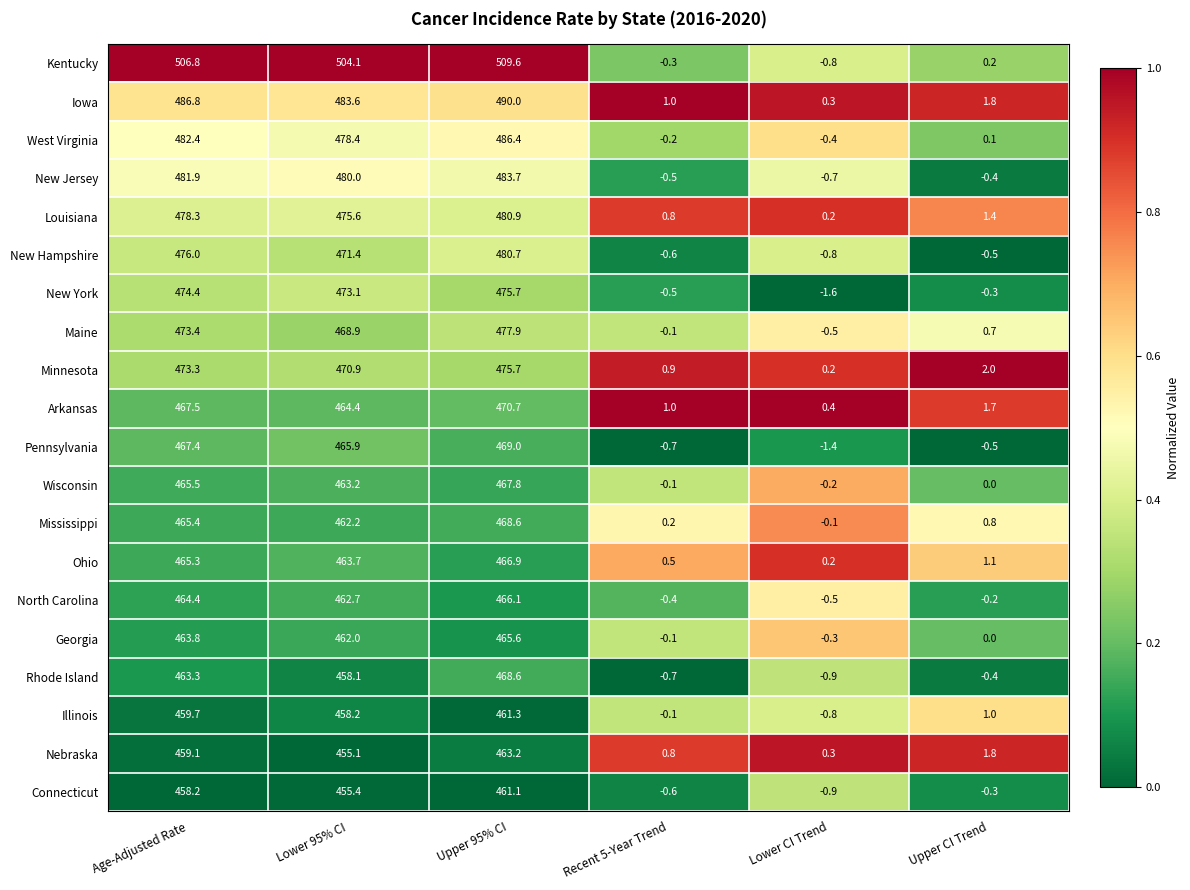

The Georgia series shows -0.3 at Lower CI Trend. True or false?

True